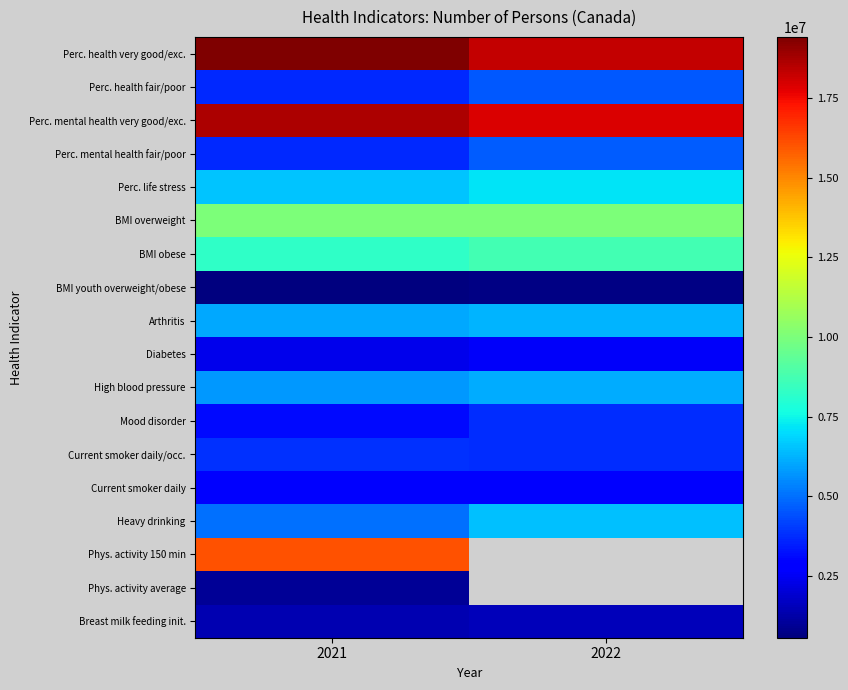

Is the value of Mood disorder at 2022 greater than the value of Current smoker daily at 2021?

Yes